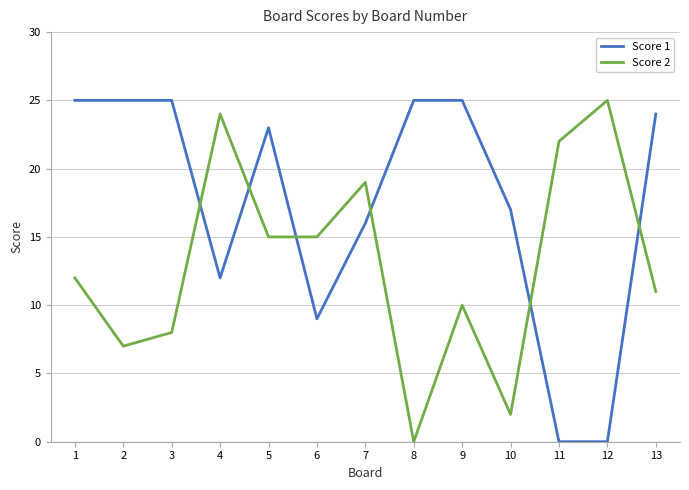

What is the difference between the second highest and second lowest values in the Score 2 series?

22